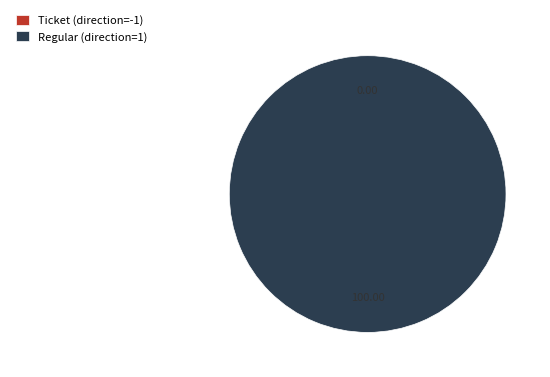

How many segments does this pie chart have?

2